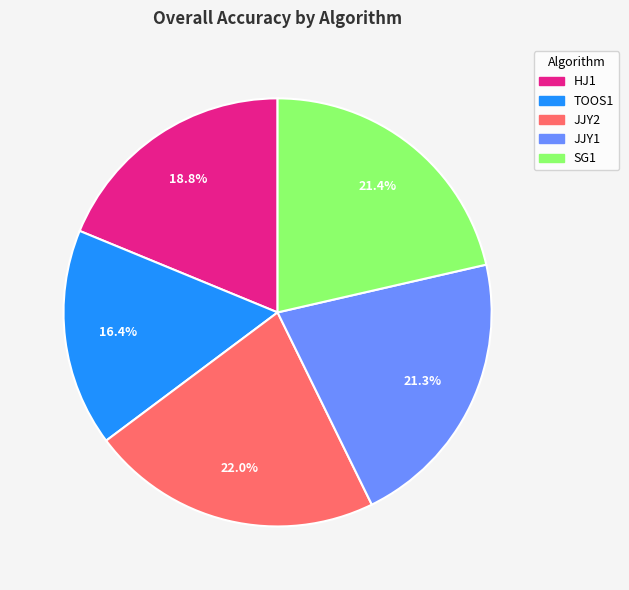

True or false: SG1 accounts for 21% of the total.

True